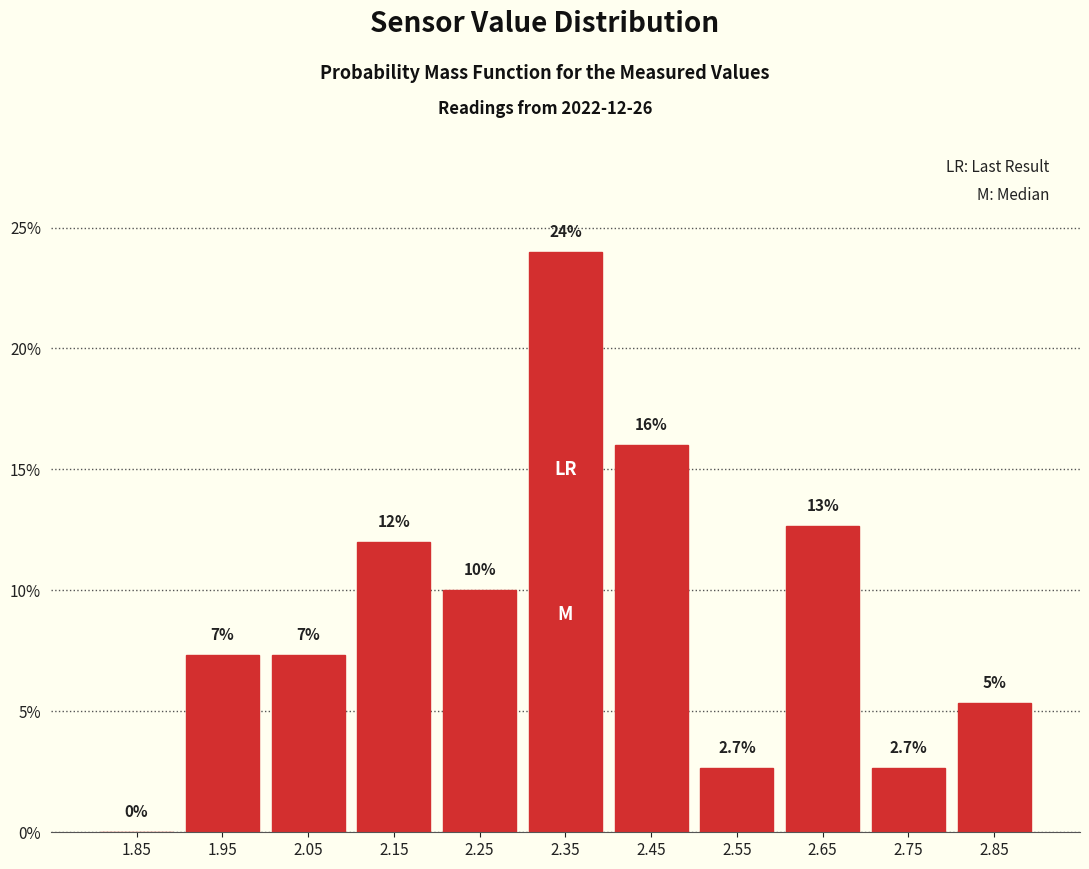

Which range on the x-axis has the tallest bar?

2.3 to 2.4